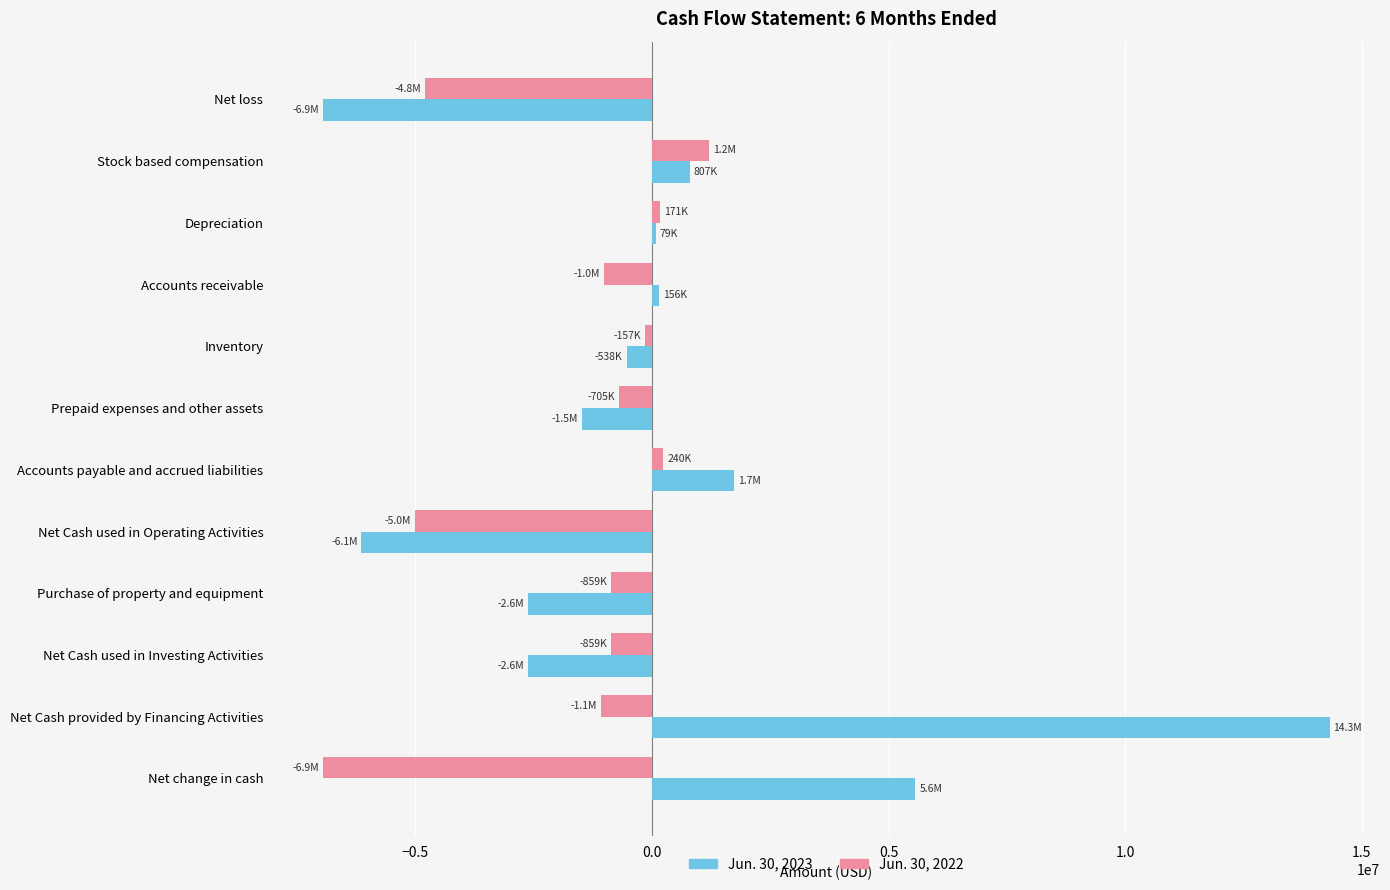

The Jun. 30, 2023 series shows -561634 at Purchase of property and equipment. True or false?

False